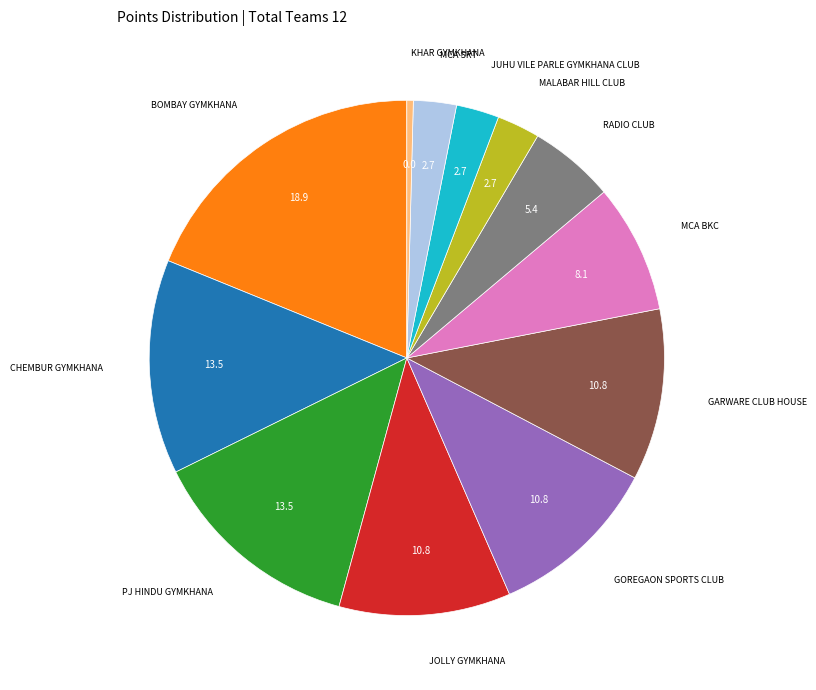

Is there any slice that represents more than half of the pie?

No